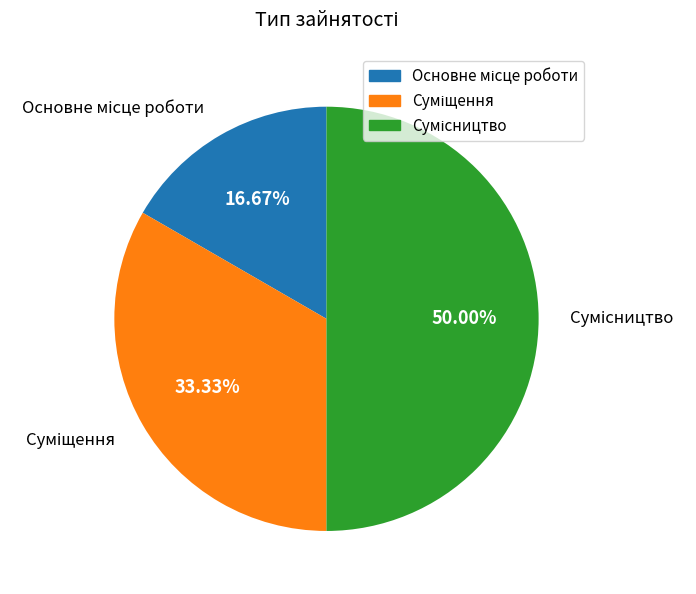

To the nearest percent, what is the average slice percentage?

33%